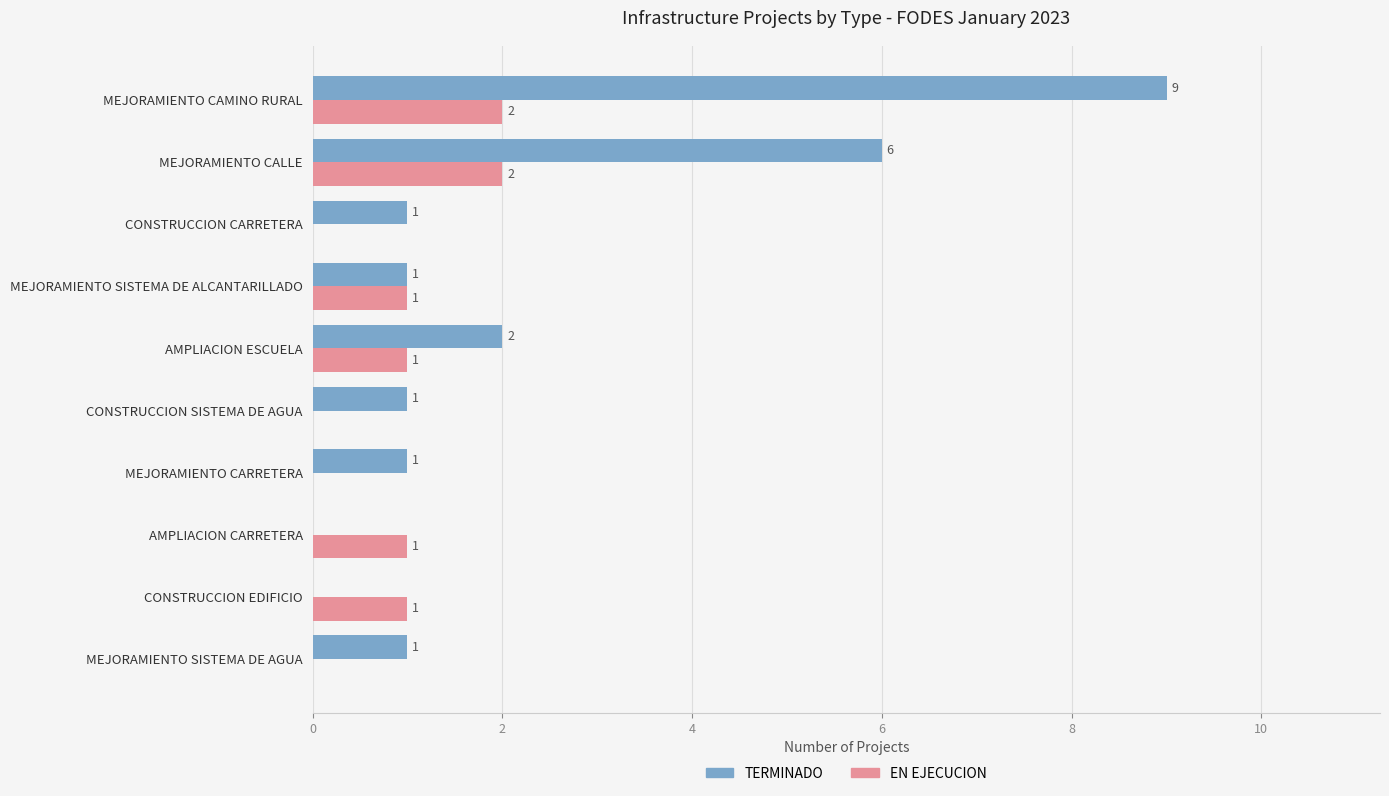

How many EN EJECUCION values are between 0 and 1?

8